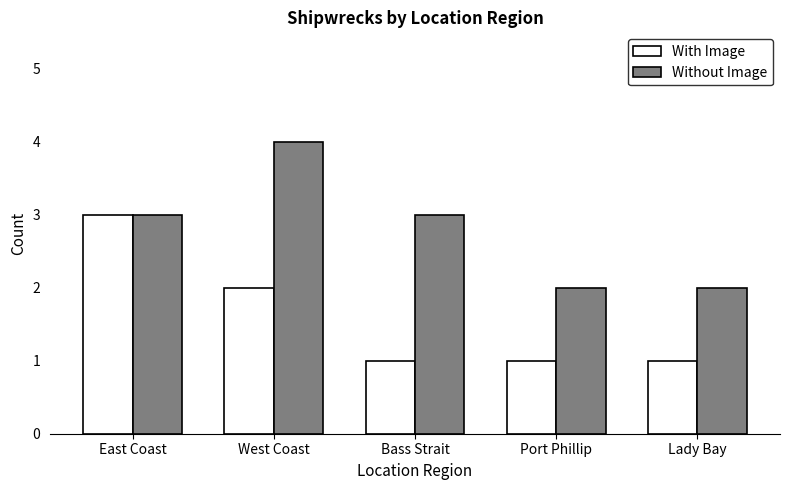

What is the maximum value shown in the chart?

4